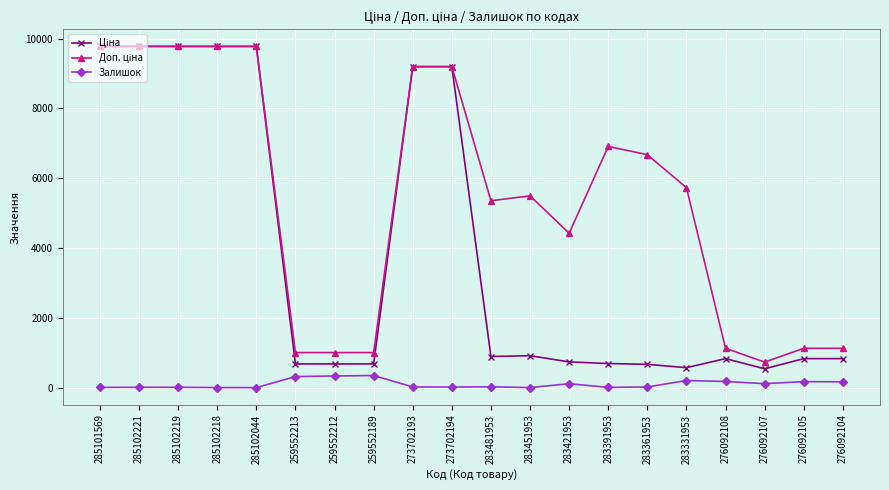

What is the sum of the Залишок values at 283451953 and 285102219?

13.0